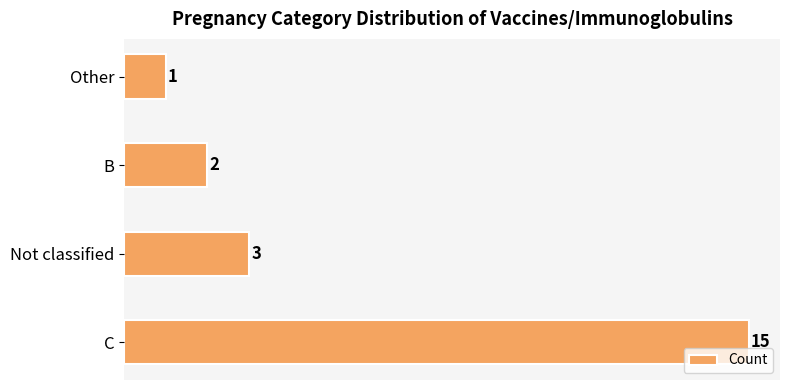

Reading bottom to top, transcribe all the data shown in this chart.

15	3	2	1